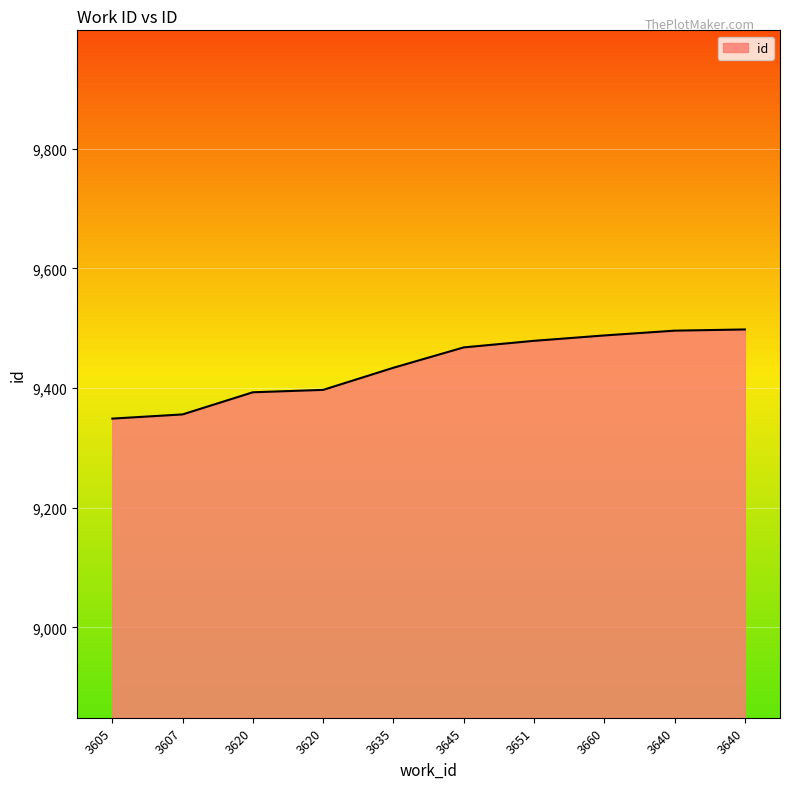

Between 3645 and 3651, which is larger?

3651